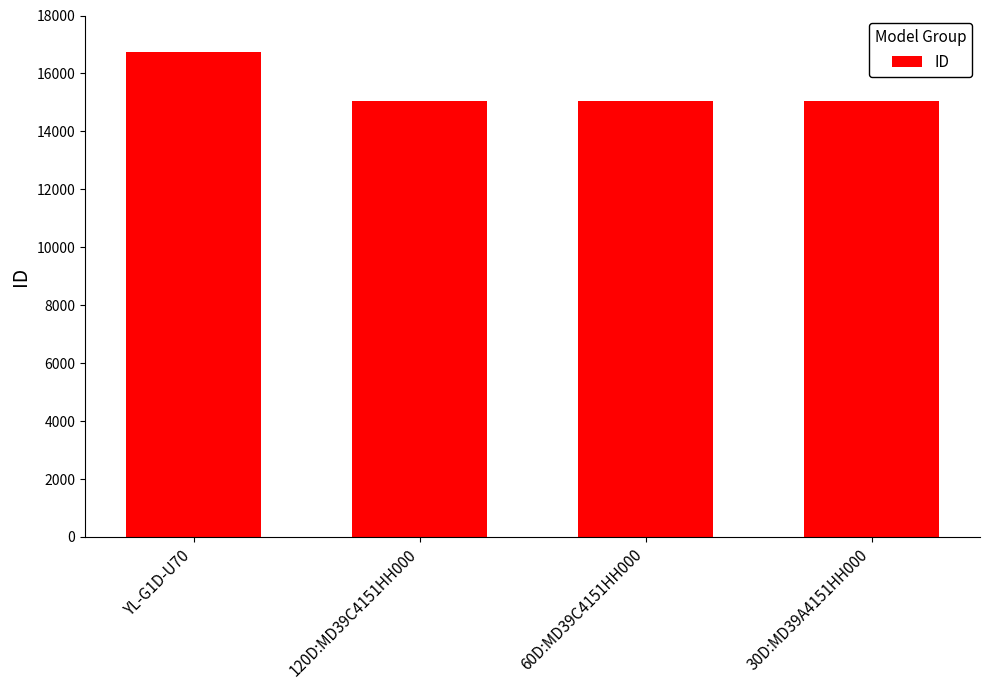

Approximately how many times larger is the value at 30D:MD39A4151HH000 compared to YL-G1D-U70?

0.9